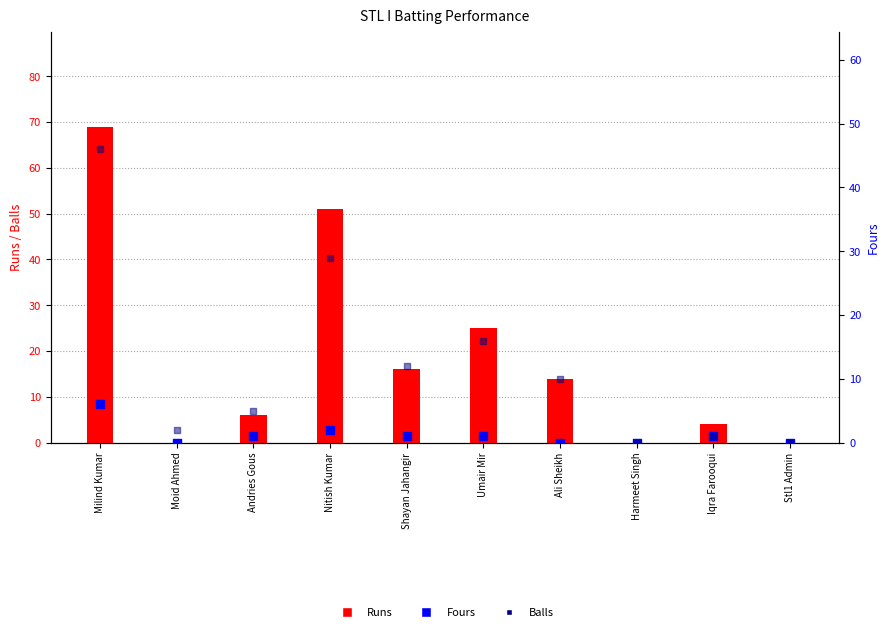

Which series contains the highest Y value?

Runs